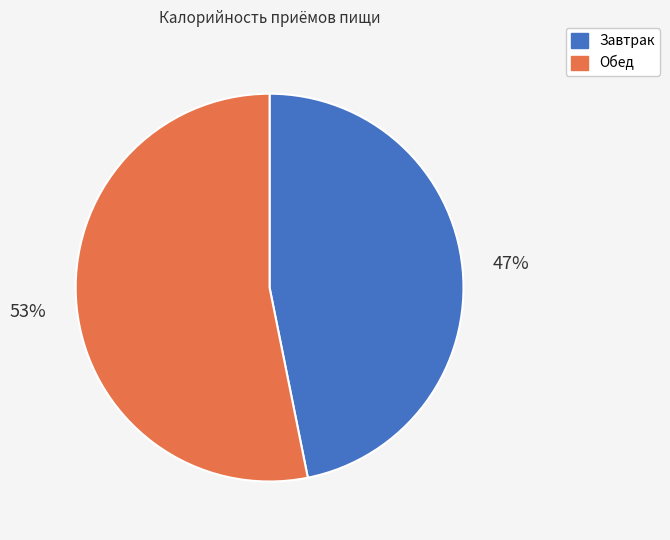

Which has a higher value, Завтрак or Обед?

Обед